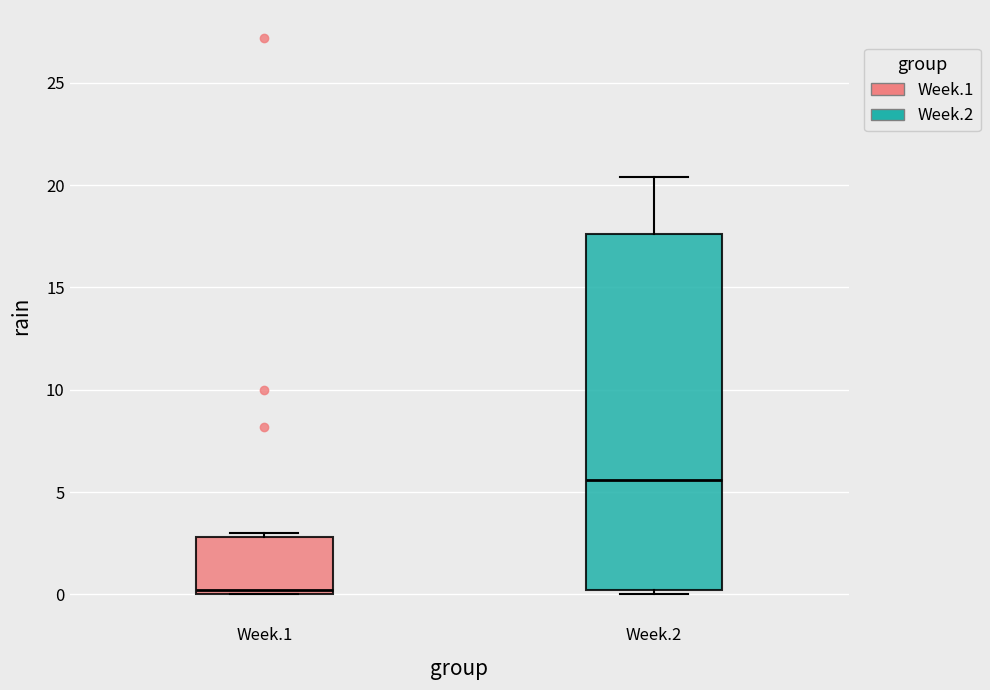

Which box's median line is the lowest?

Week.1